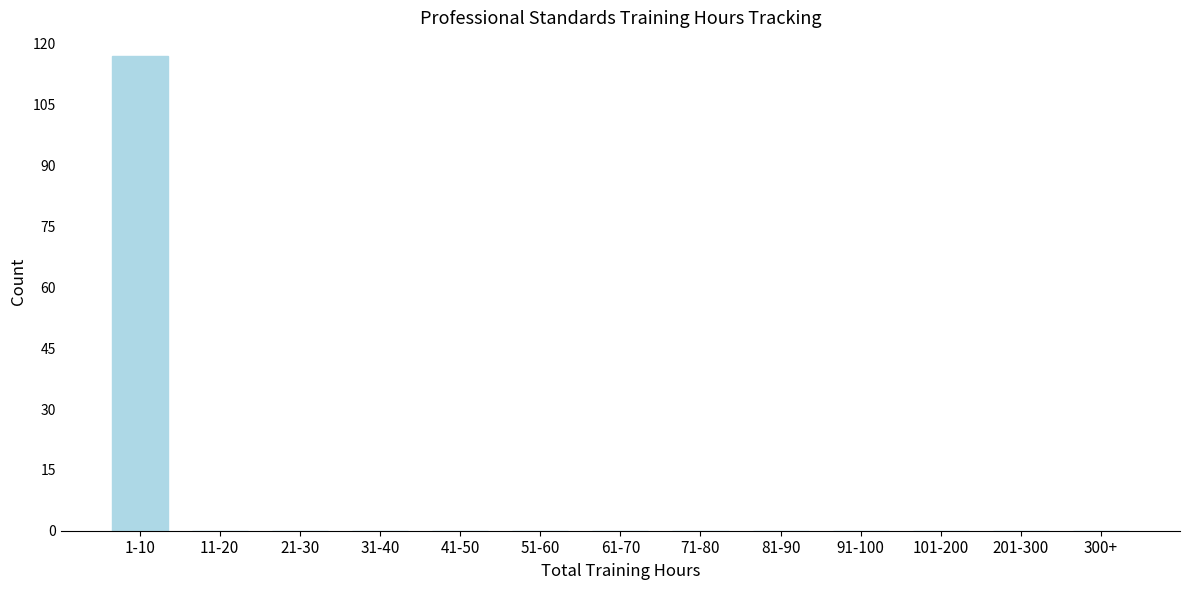

Reading left to right, transcribe all the data shown in this chart.

1-10=117	11-20=0	21-30=0	31-40=0	41-50=0	51-60=0	61-70=0	71-80=0	81-90=0	91-100=0	101-200=0	201-300=0	300+=0